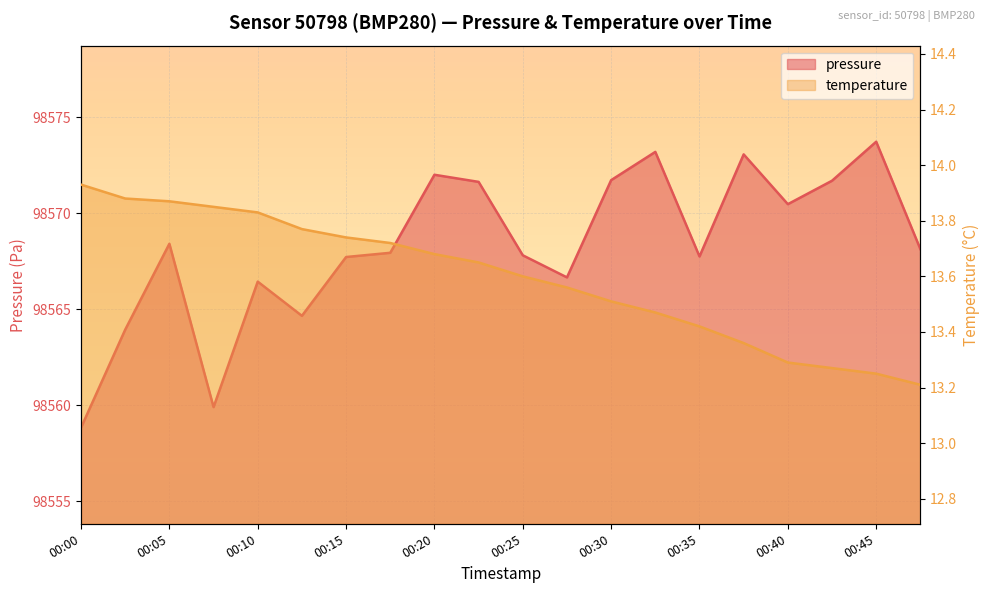

Read the temperature value at 00:40.

13.3